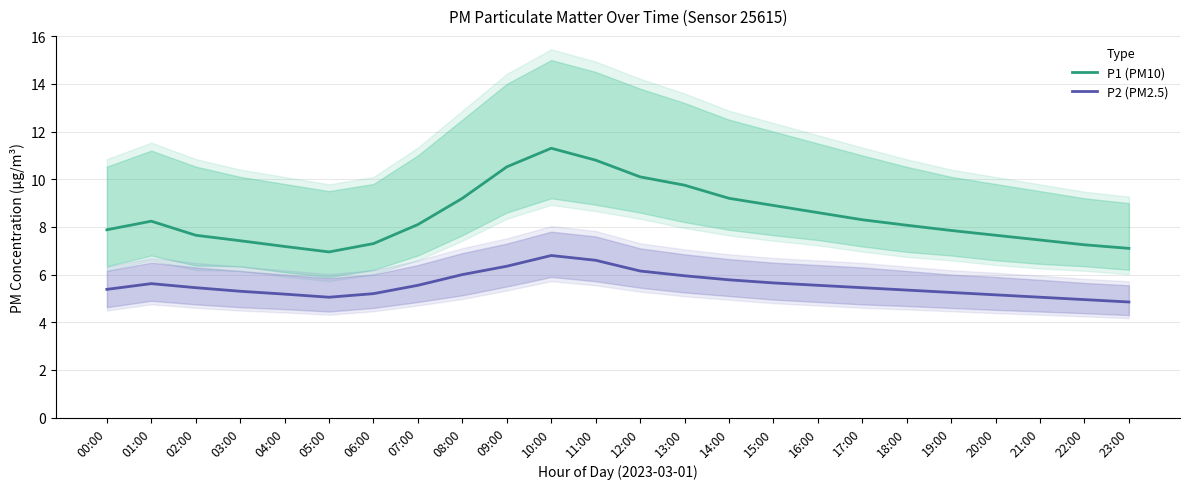

What are all the series names shown in the legend?

P1 (PM10), P2 (PM2.5)